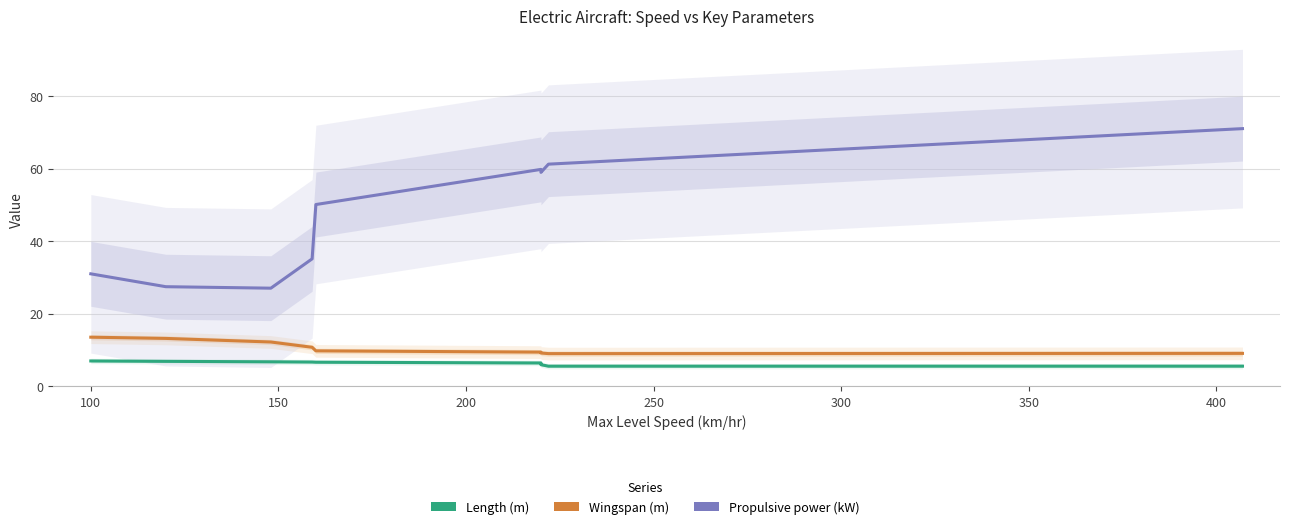

True or false: Wingspan (m) and Length (m) cross at least once.

False